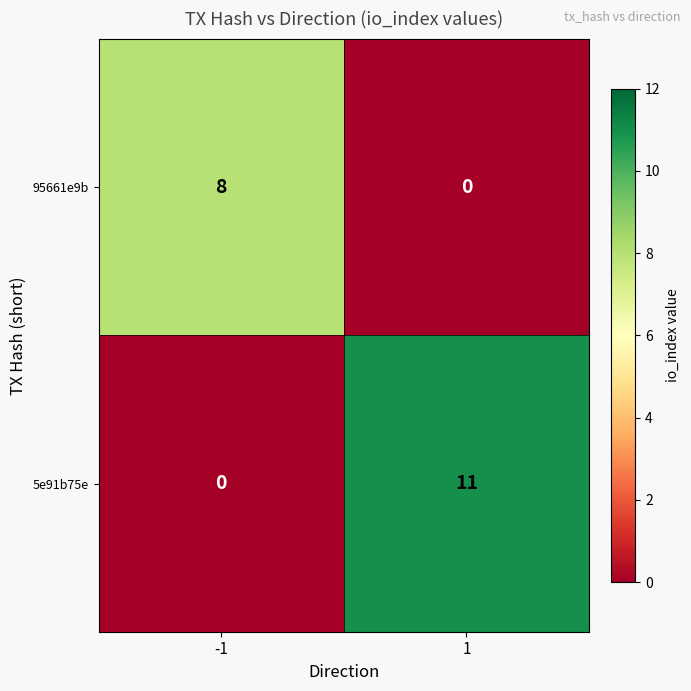

What is the difference between the highest and lowest values at -1?

8